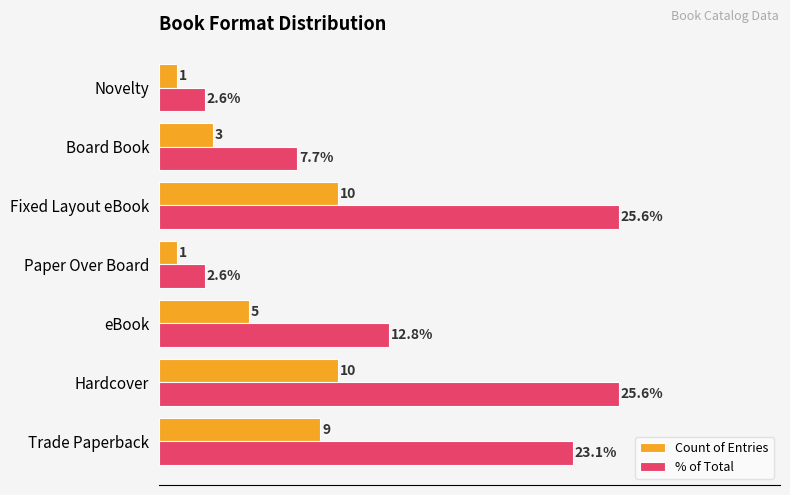

Is the value of Count of Entries at Novelty greater than the value of % of Total at Trade Paperback?

No